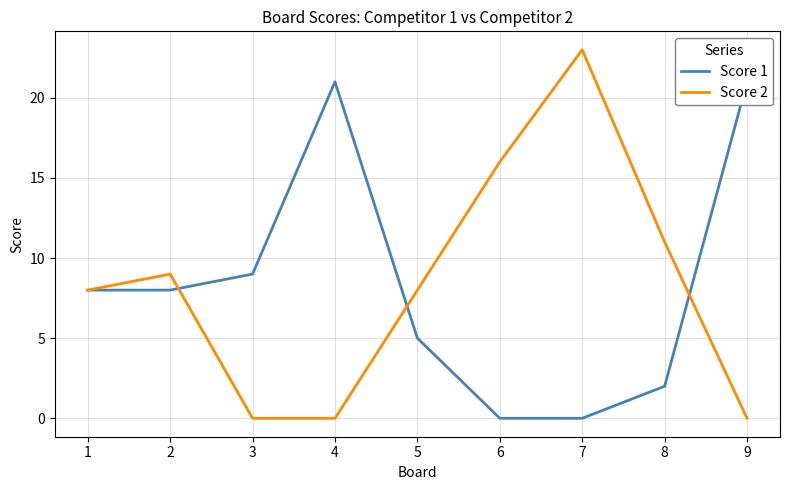

Where does the Score 1 series first go above 8?

3